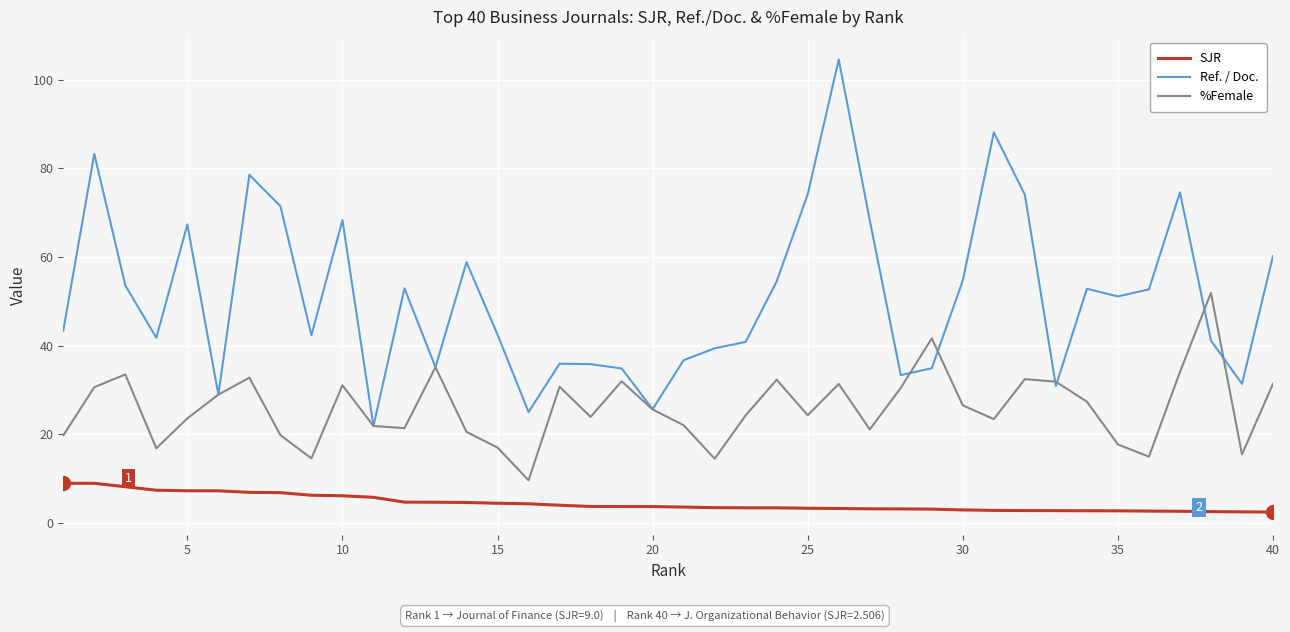

List the series in order of their peak value, highest first.

Ref. / Doc., %Female, SJR